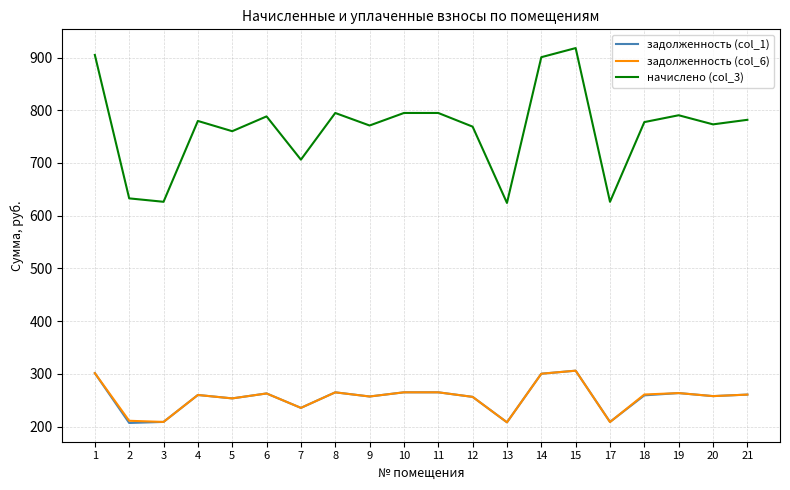

True or false: задолженность (col_6) has a value of 112.0 at 17.

False